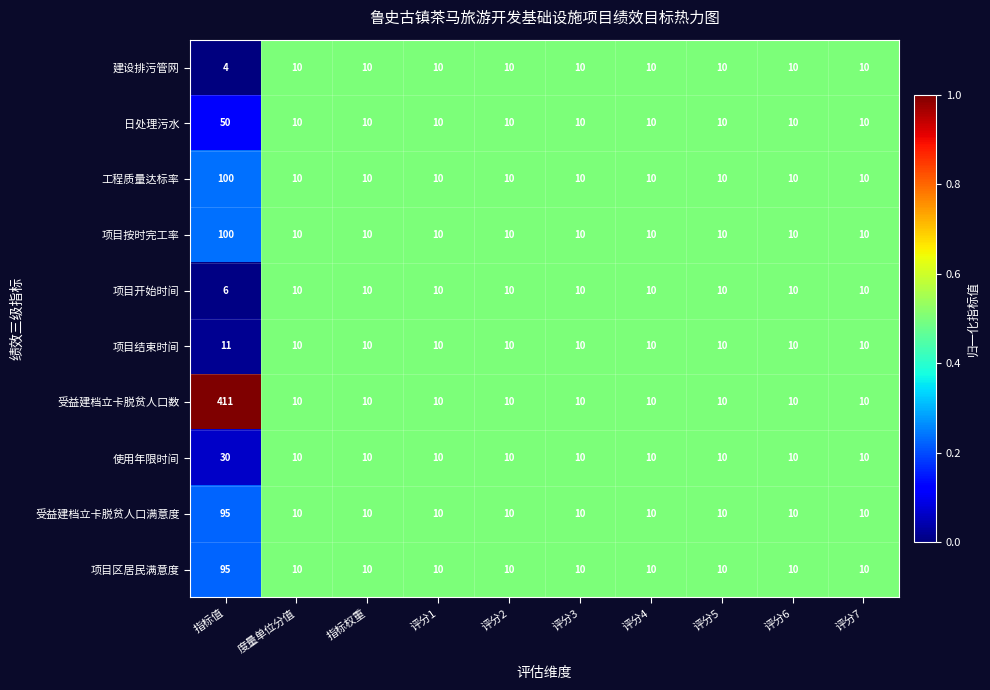

Read the 受益建档立卡脱贫人口数 value at 评分4.

10